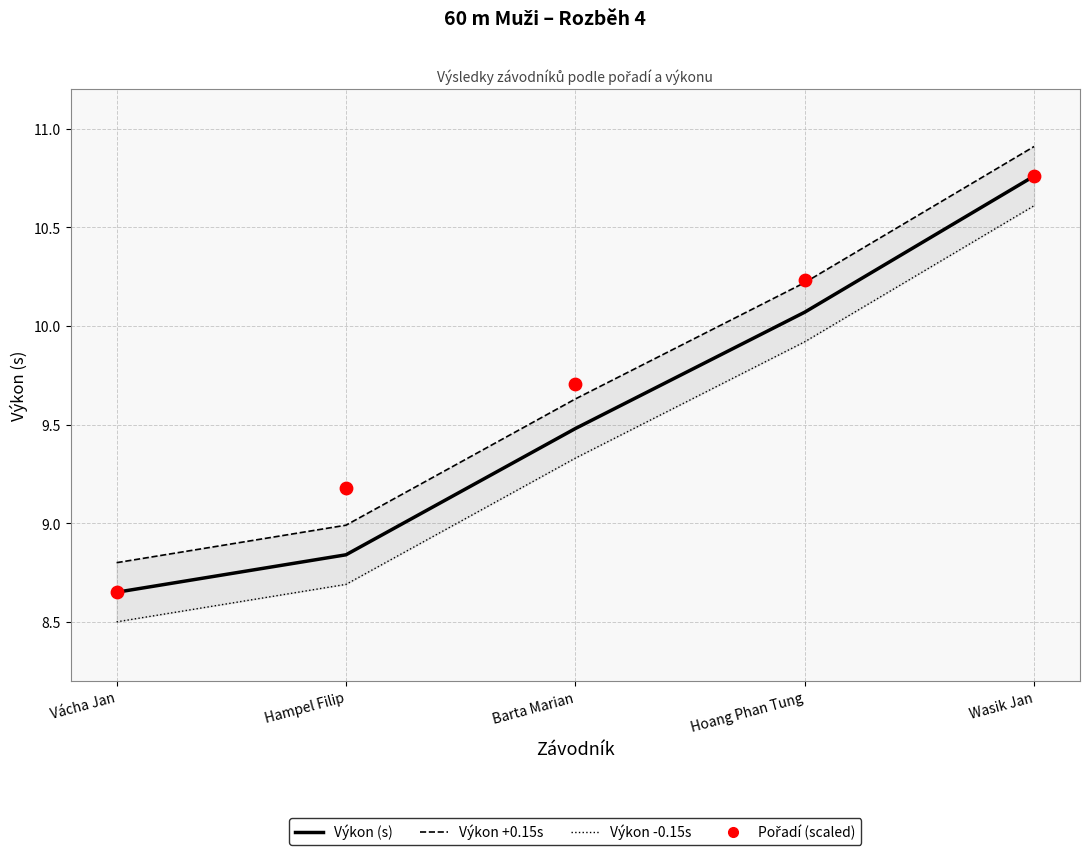

What is the total value across all series at Vácha Jan?

34.6